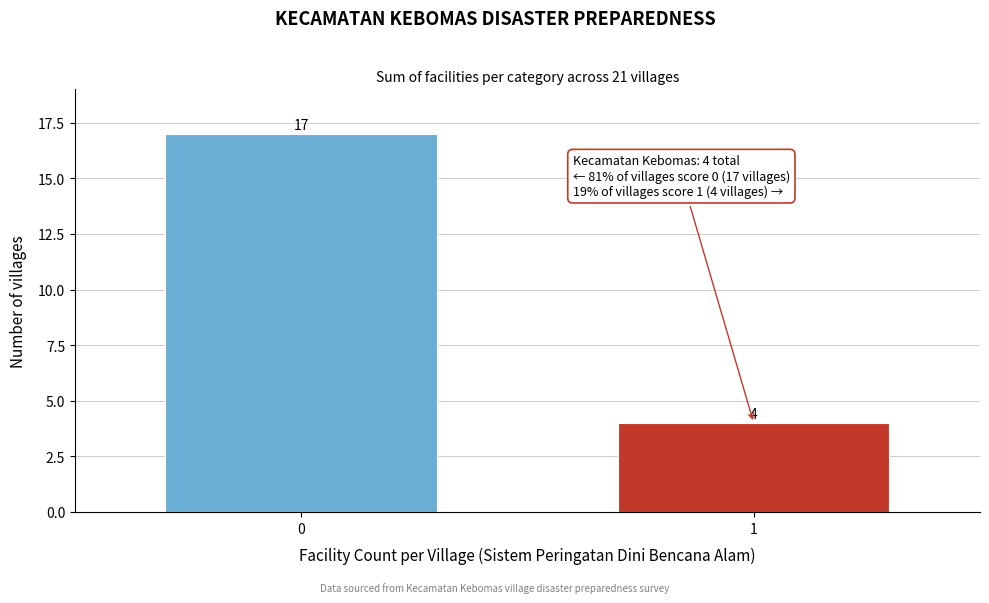

Reading left to right, transcribe all the data shown in this chart.

17	4